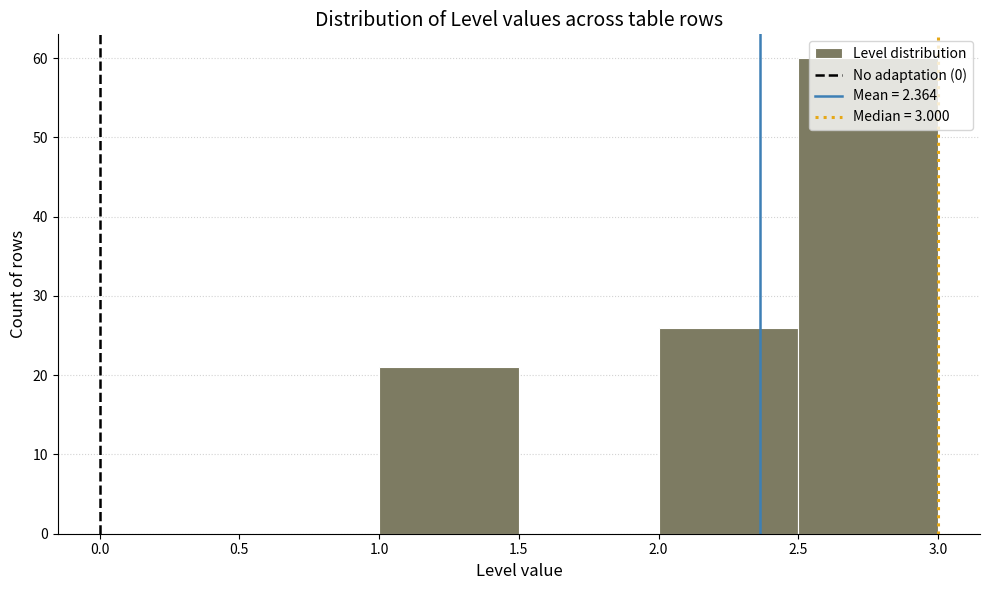

What is the height of the bar covering 2.0 to 2.5 on the x-axis? The values are not printed on the chart, so give them approximately, as read against the axis.

26